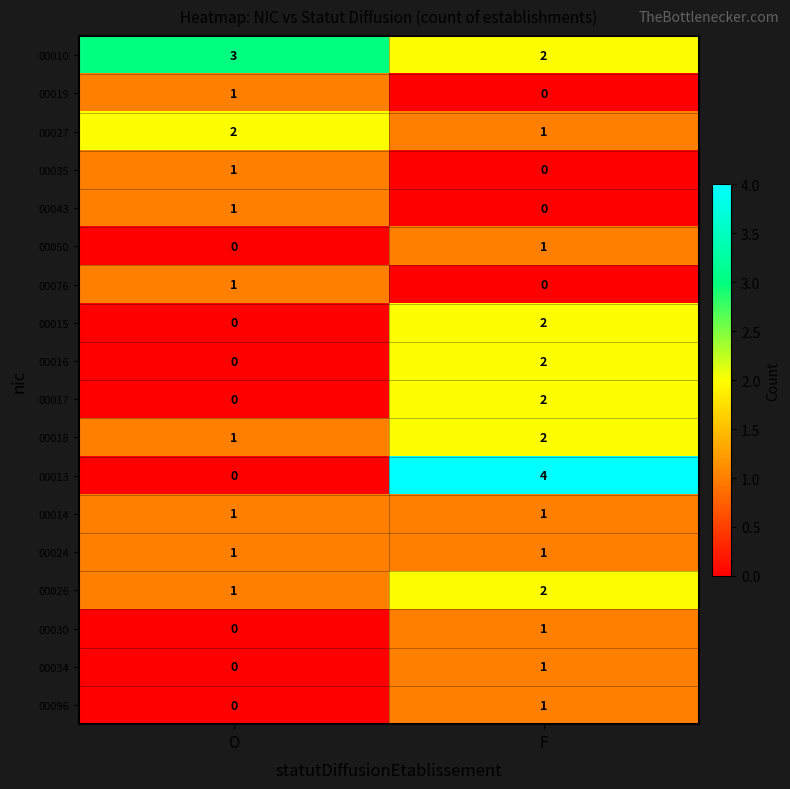

Which series has the largest range (max minus min)?

00013